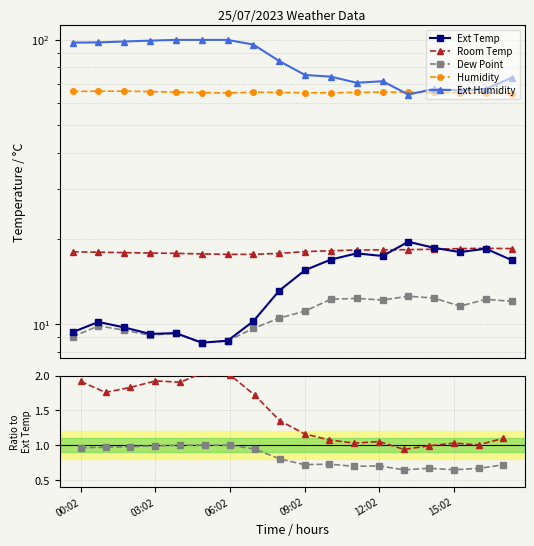

What position from the left is 16?

17